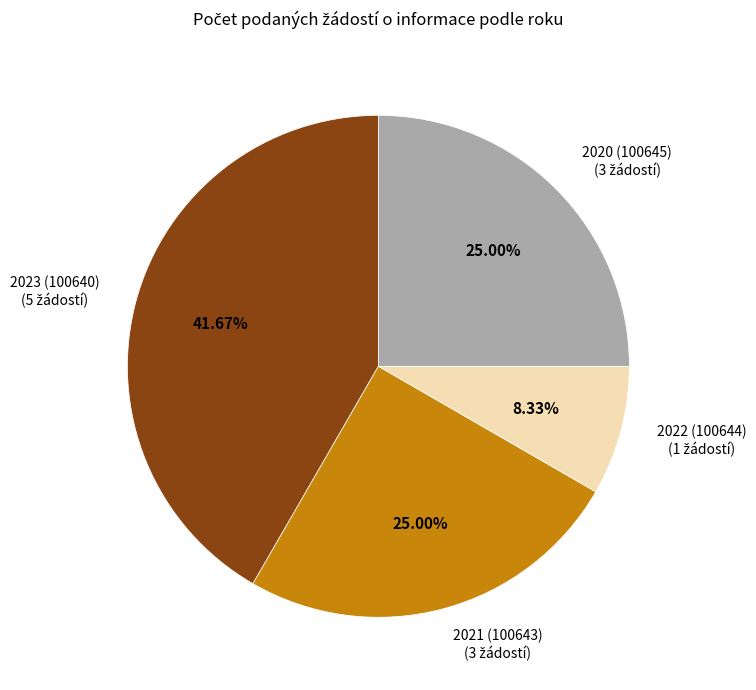

Is it true that 2020 (100645) is 34% of the pie?

False